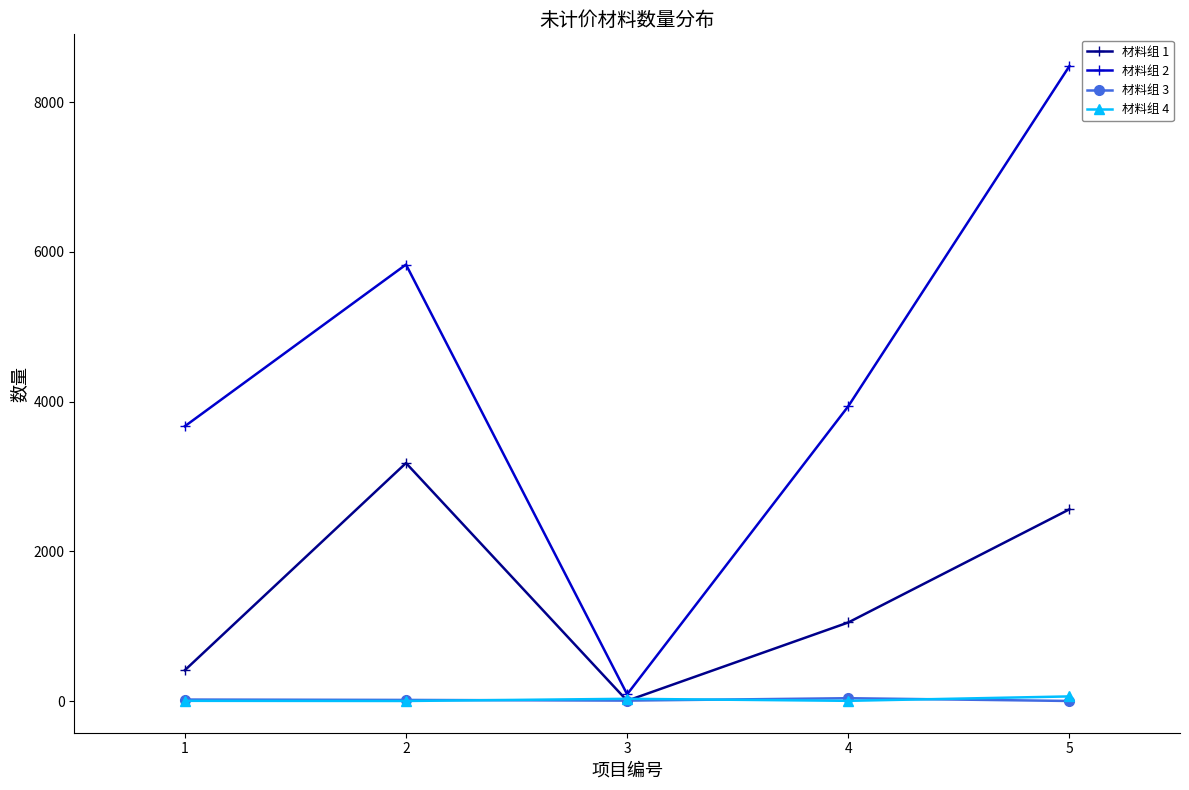

How many values in the 材料组 1 series are below 1050?

2